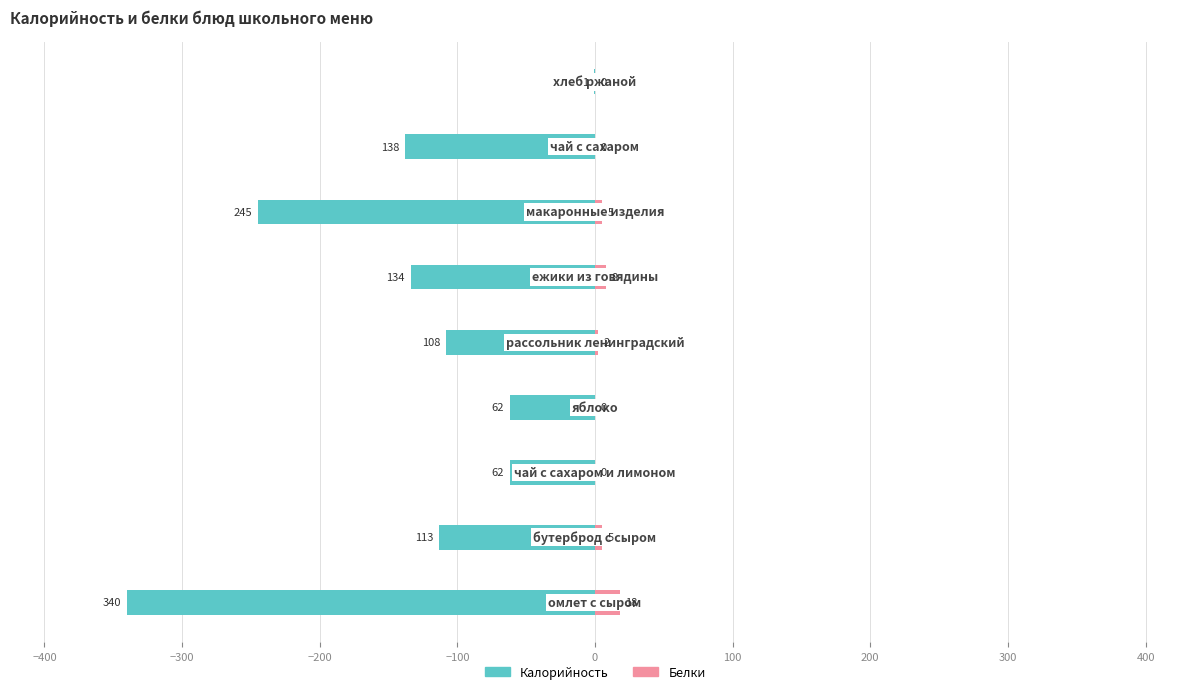

What are all the series names shown in the legend?

Калорийность, Белки